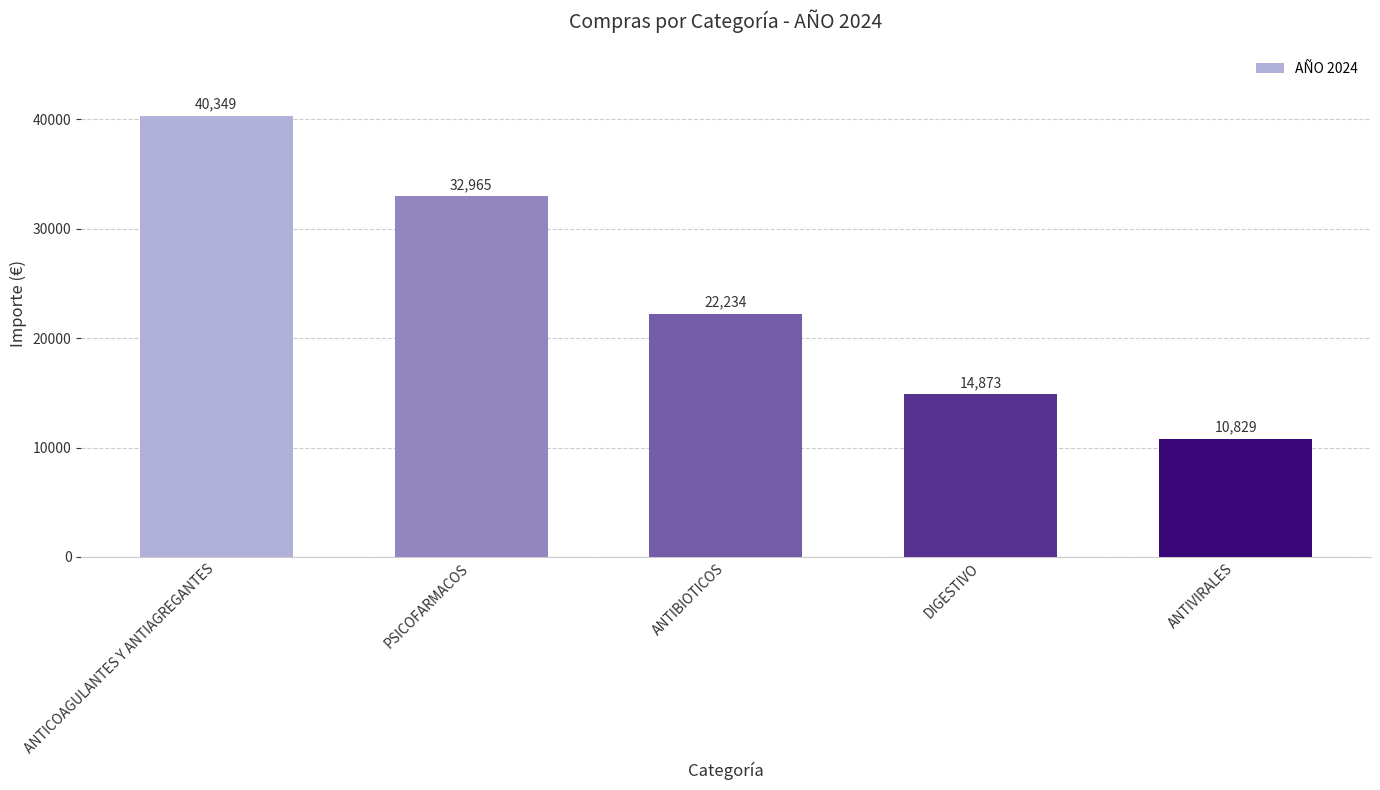

What value does the data have at ANTICOAGULANTES Y ANTIAGREGANTES?

40349